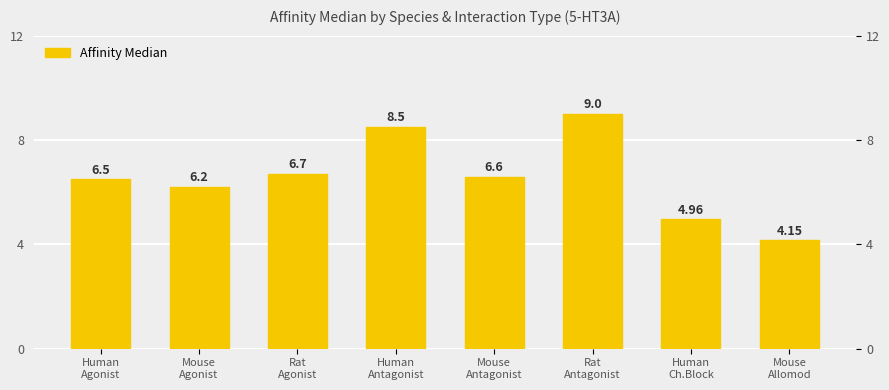

Reading right to left, extract all data points from this chart.

4.2	5.0	9.0	6.6	8.5	6.7	6.2	6.5